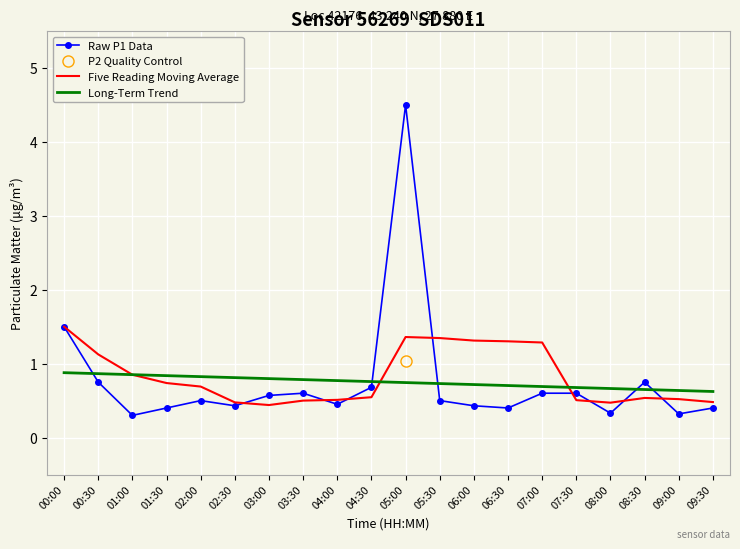

True or false: Five Reading Moving Average and Long-Term Trend cross at least once.

True